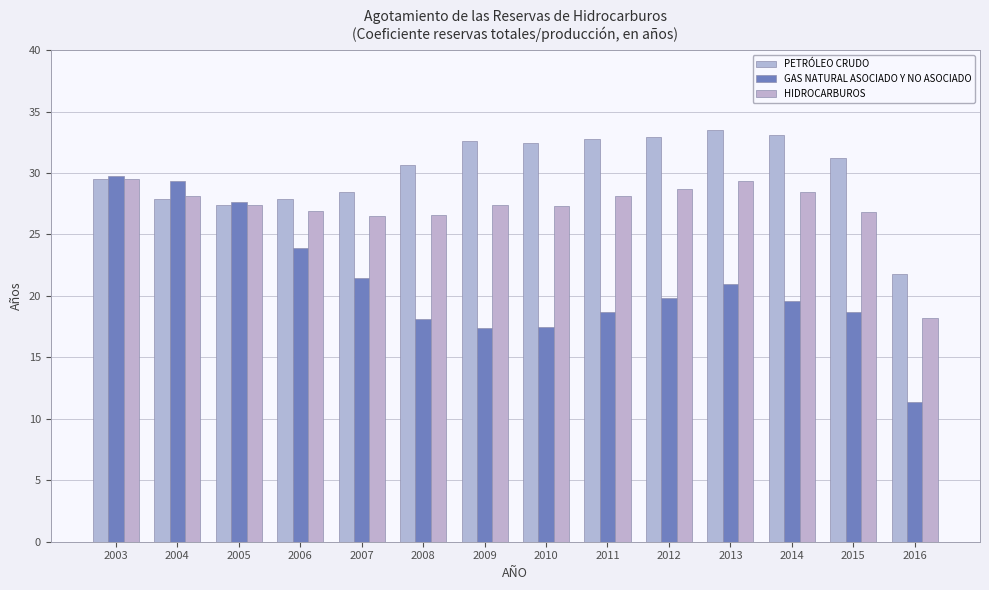

How many data points in GAS NATURAL ASOCIADO Y NO ASOCIADO are above 19?

8